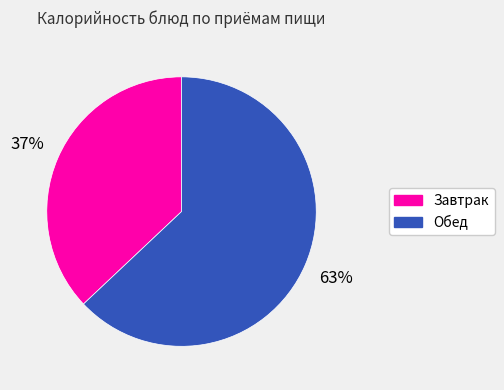

What is the ratio of the value at Завтрак to the value at Обед?

0.6